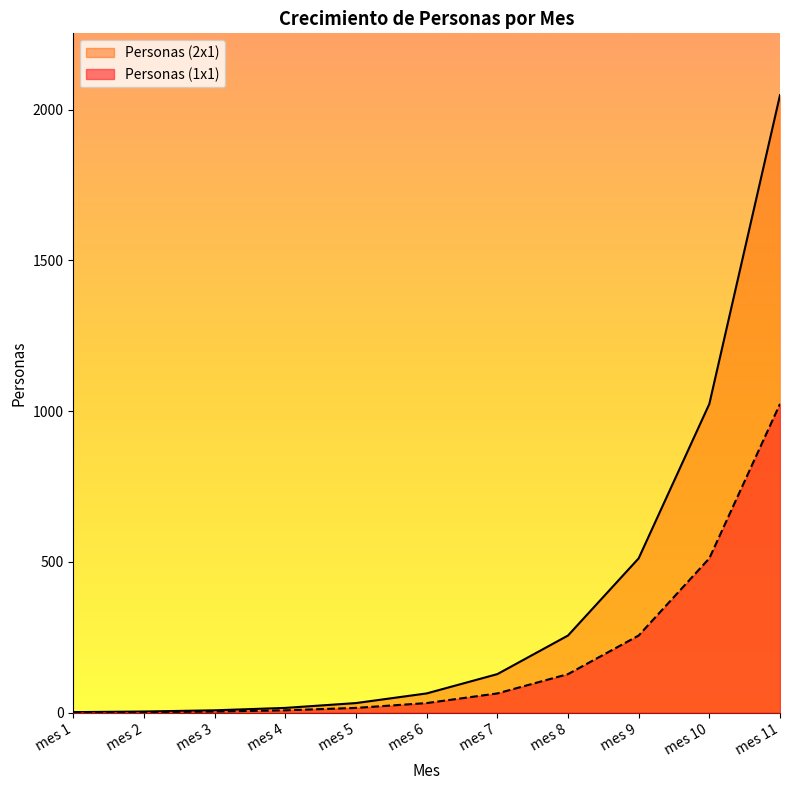

How many data points in Personas (2x1) are less than 32?

5